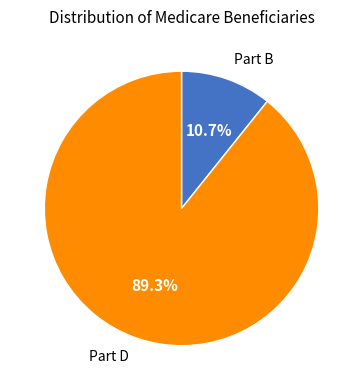

How many slices are in this pie chart?

2